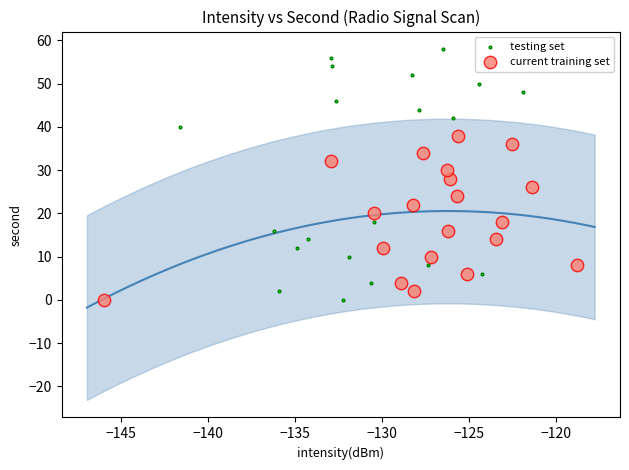

Which series contains the highest Y value?

testing set